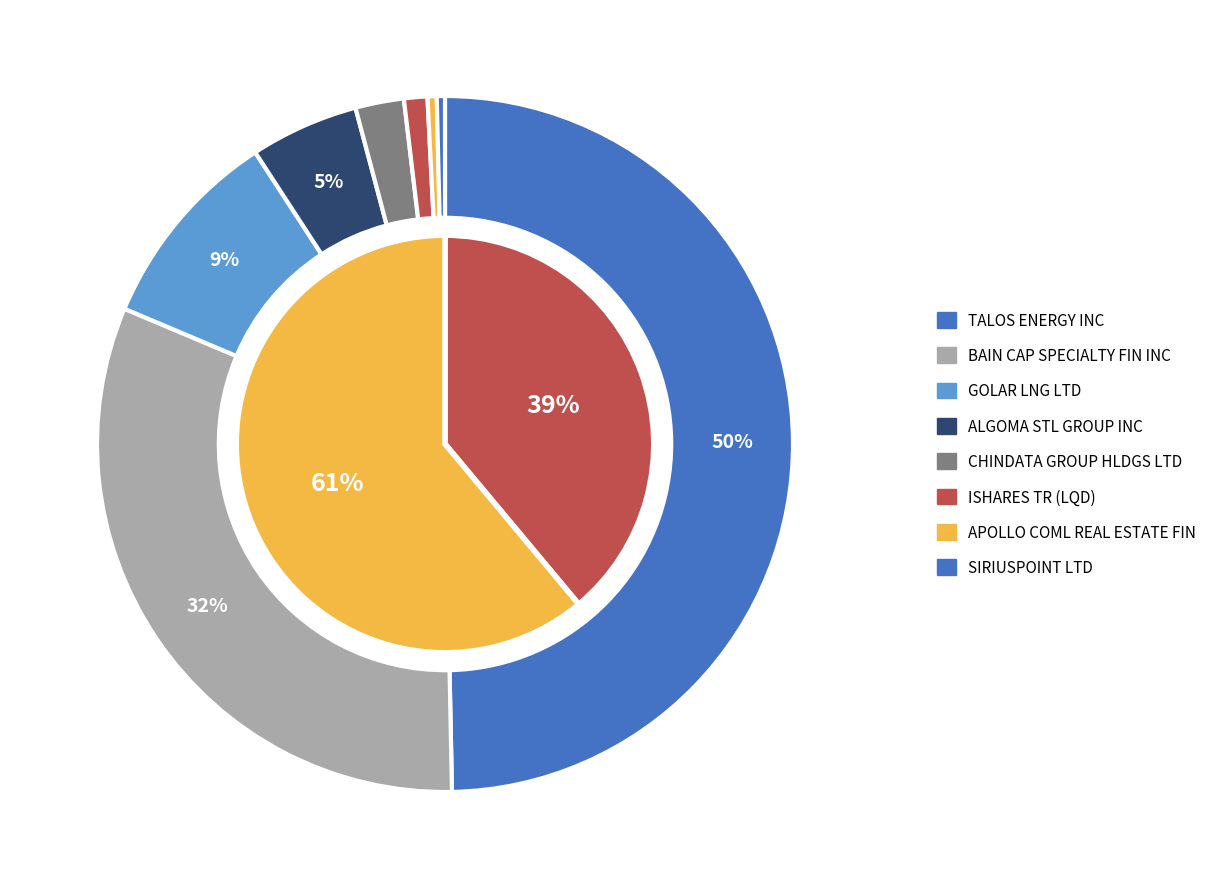

Is there any slice that represents more than half of the pie?

No